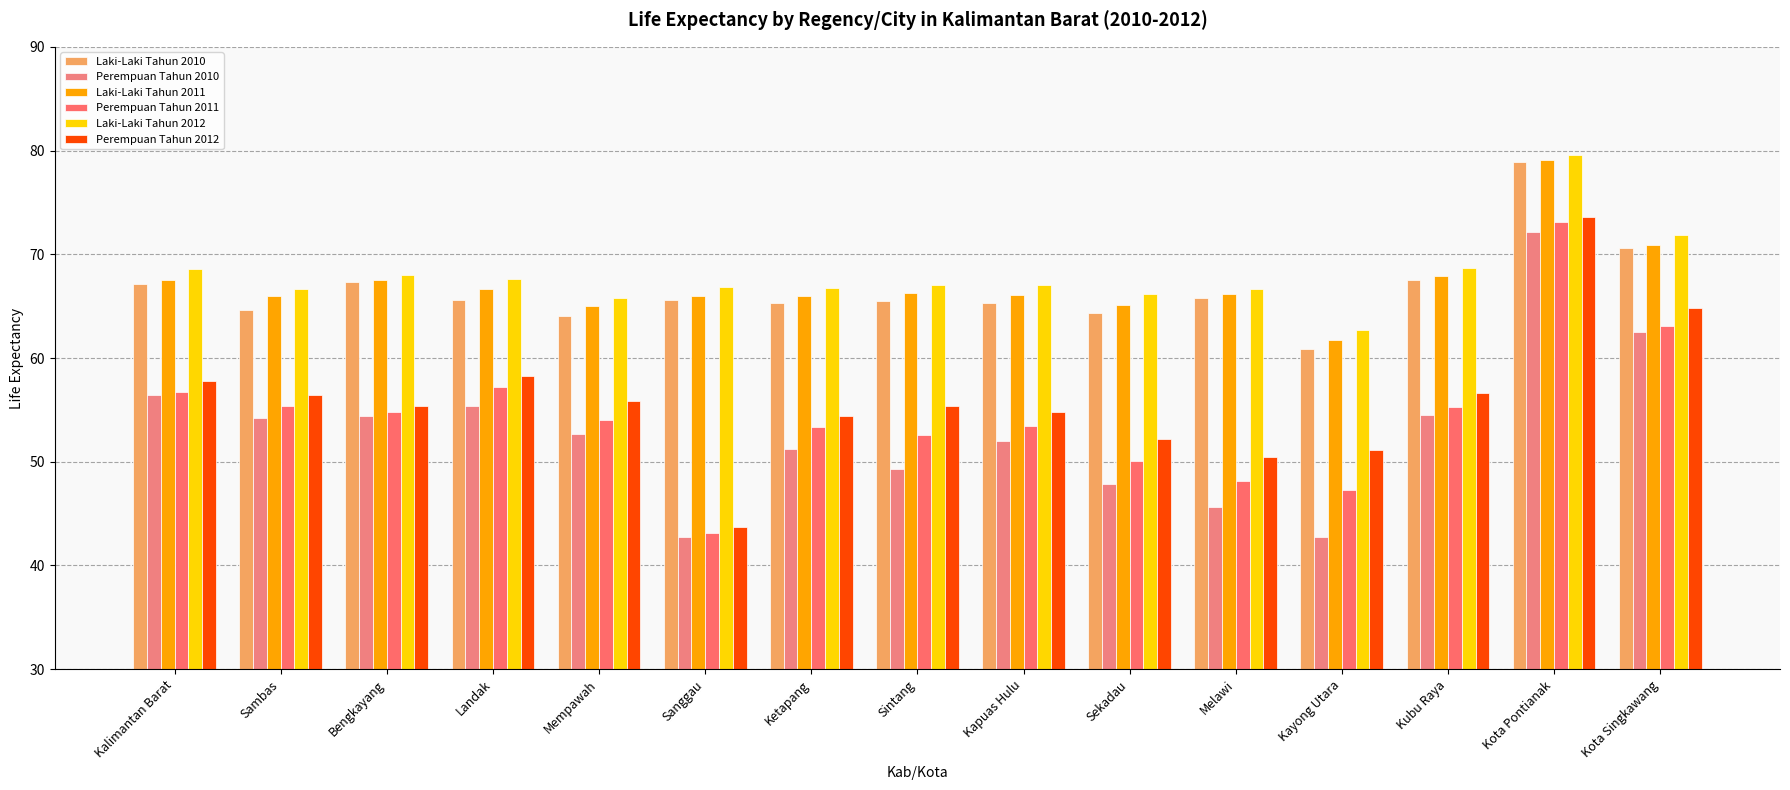

What is the label of the 4th bar from the right?

Kayong Utara